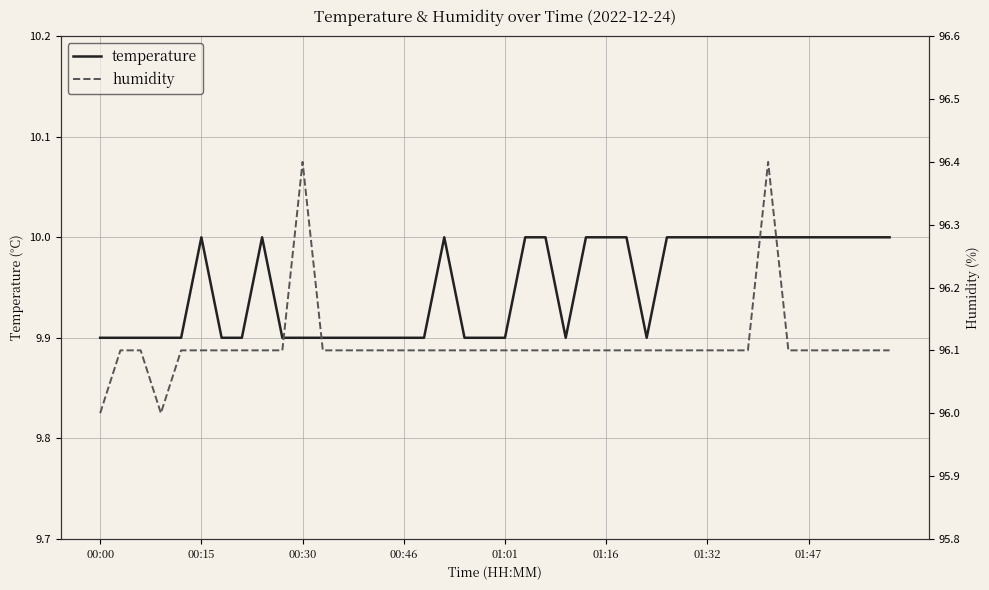

Is it true that temperature equals 9.9 at 00:00?

True